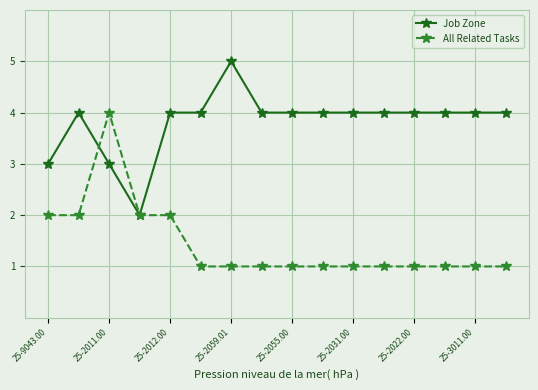

Which series has the largest total across all categories?

Job Zone